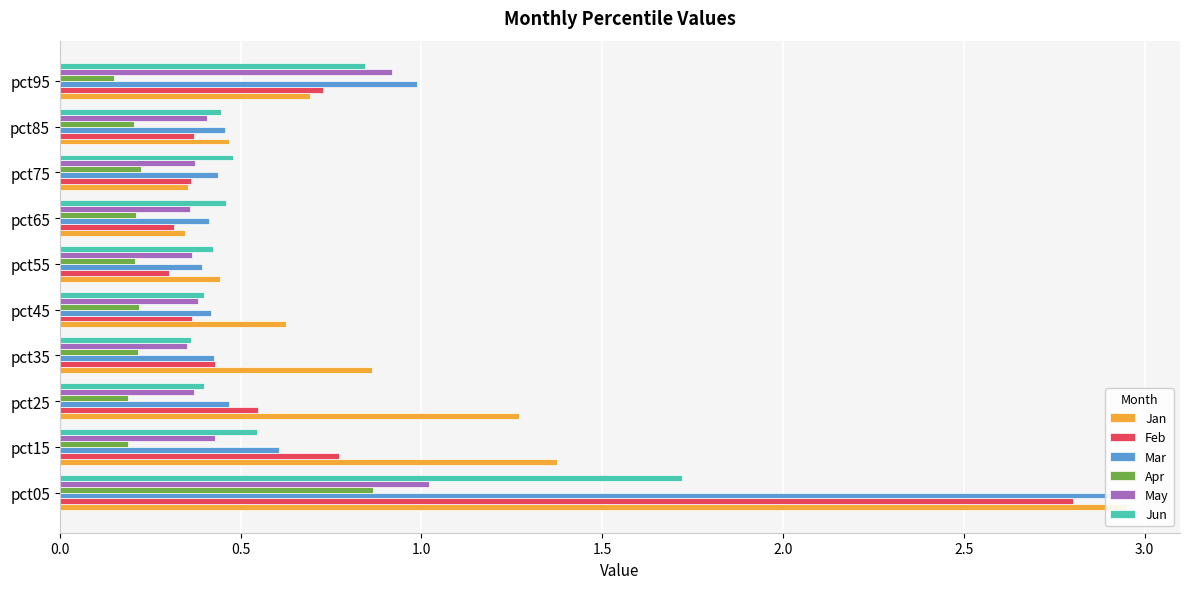

Reading right to left, what are all the values shown in this chart?

Jan: 0.7	0.5	0.4	0.3	0.4	0.6	0.9	1.3	1.4	3.0
Feb: 0.7	0.4	0.4	0.3	0.3	0.4	0.4	0.5	0.8	2.8
Mar: 1.0	0.5	0.4	0.4	0.4	0.4	0.4	0.5	0.6	2.9
Apr: 0.2	0.2	0.2	0.2	0.2	0.2	0.2	0.2	0.2	0.9
May: 0.9	0.4	0.4	0.4	0.4	0.4	0.4	0.4	0.4	1.0
Jun: 0.8	0.4	0.5	0.5	0.4	0.4	0.4	0.4	0.5	1.7